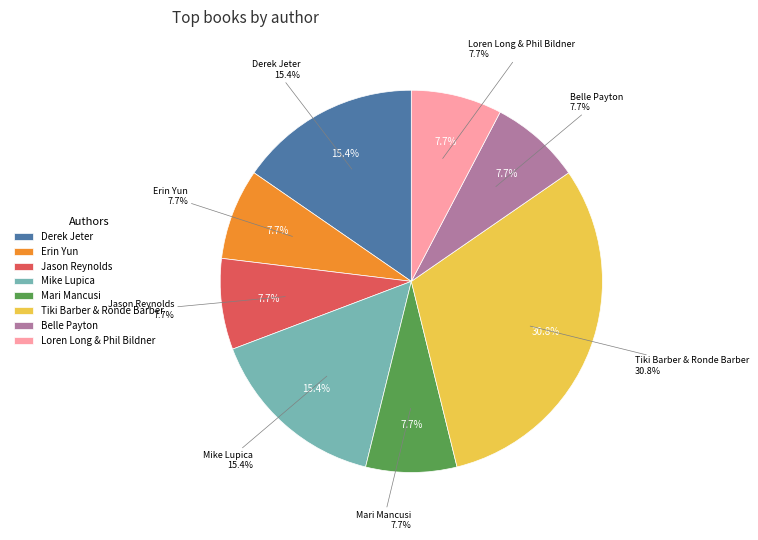

Is there any slice that represents more than half of the pie?

No